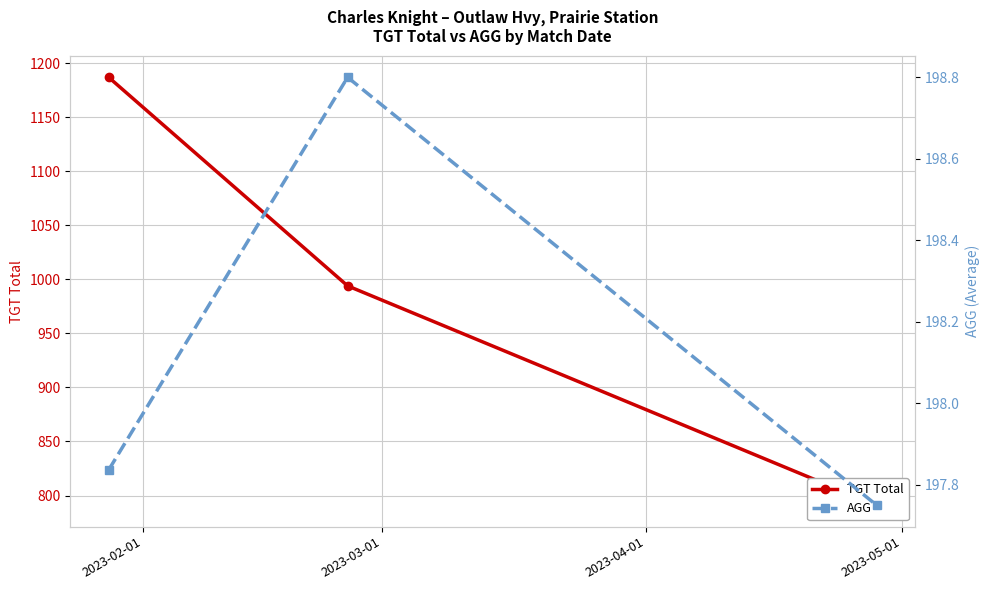

What are all the series names shown in the legend?

TGT Total, AGG